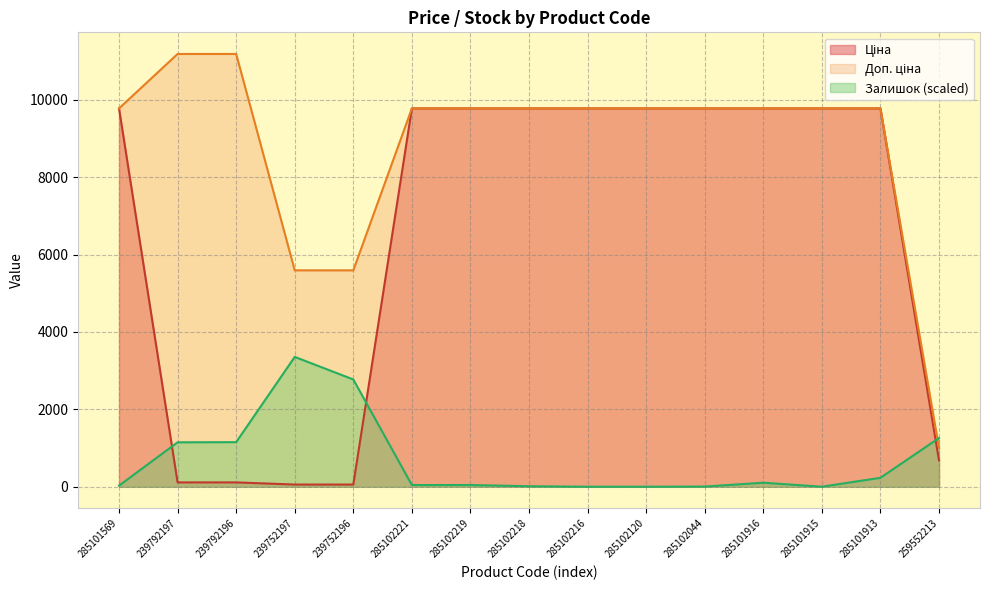

Which category has the highest value across all series?

239792197